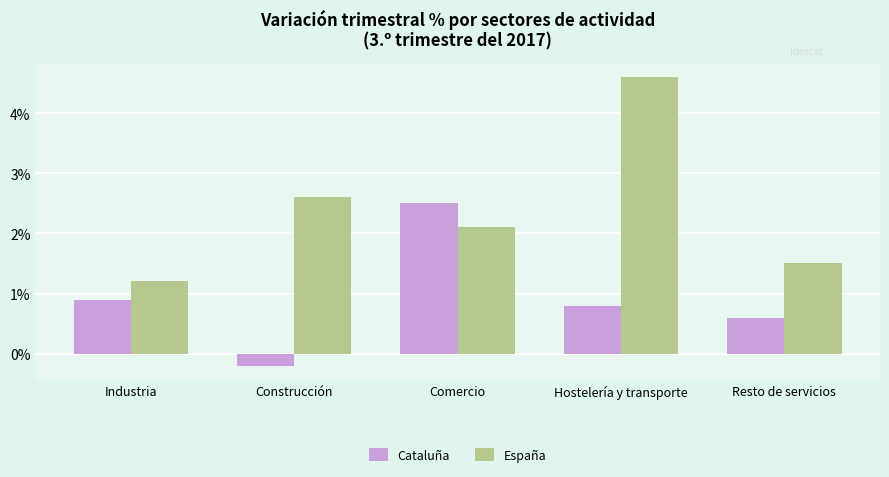

What is the label of the 2nd bar from the left?

Construcción